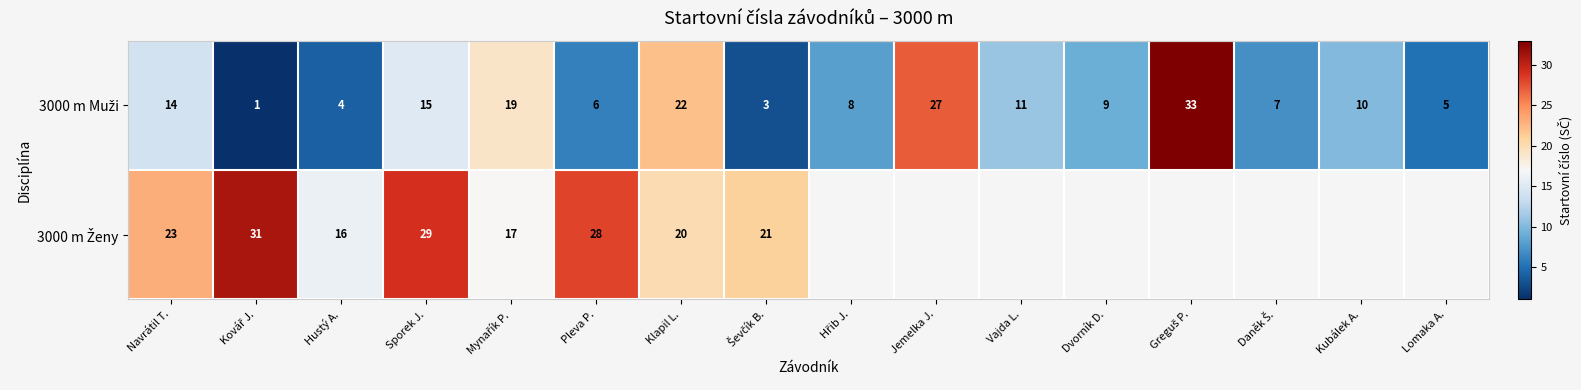

What is the total value across all series at Mynařík P.?

36